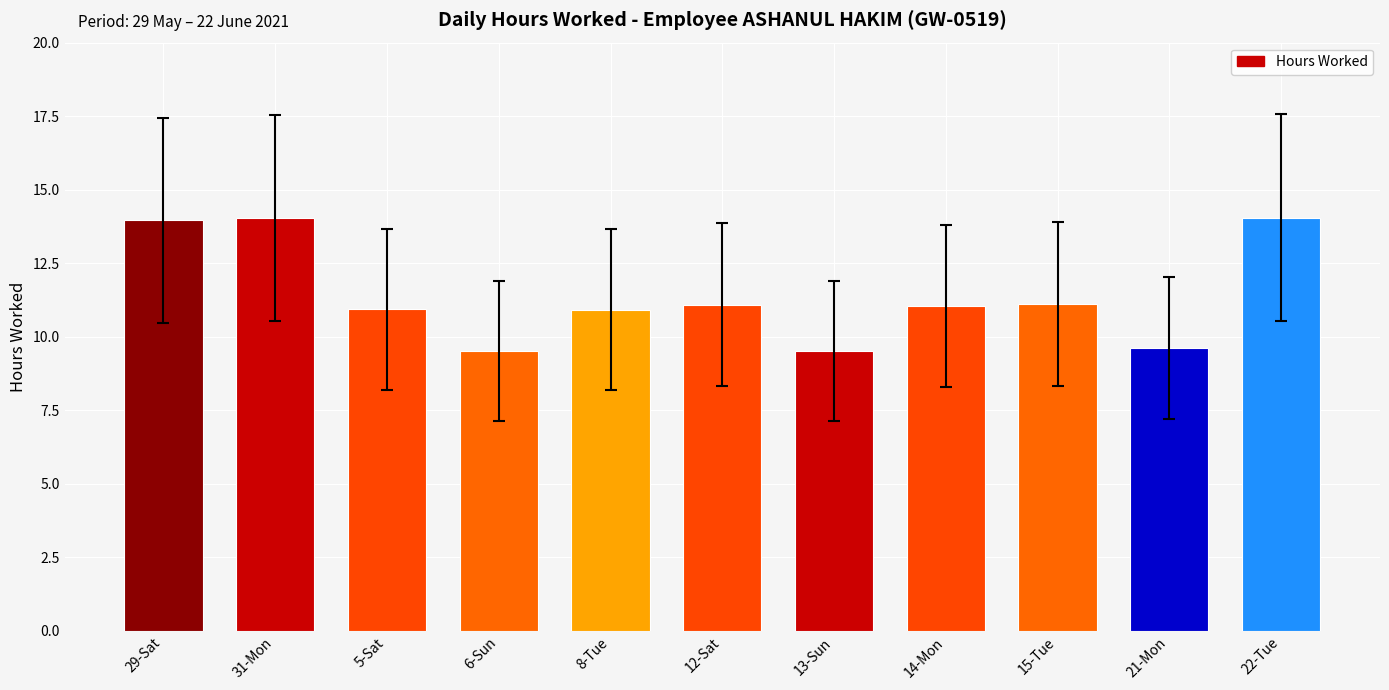

What is the minimum value shown in the chart?

9.5